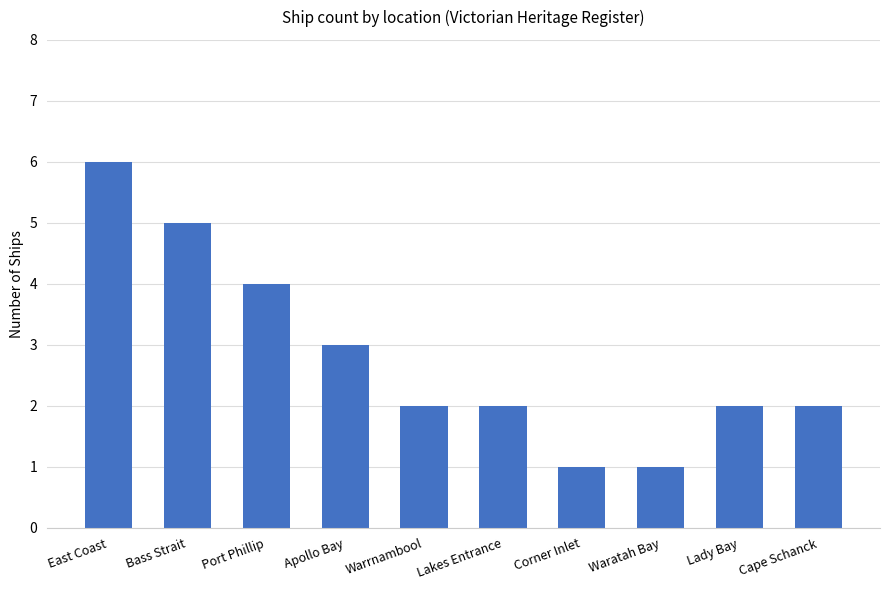

Which label corresponds to the largest value in the chart?

East Coast